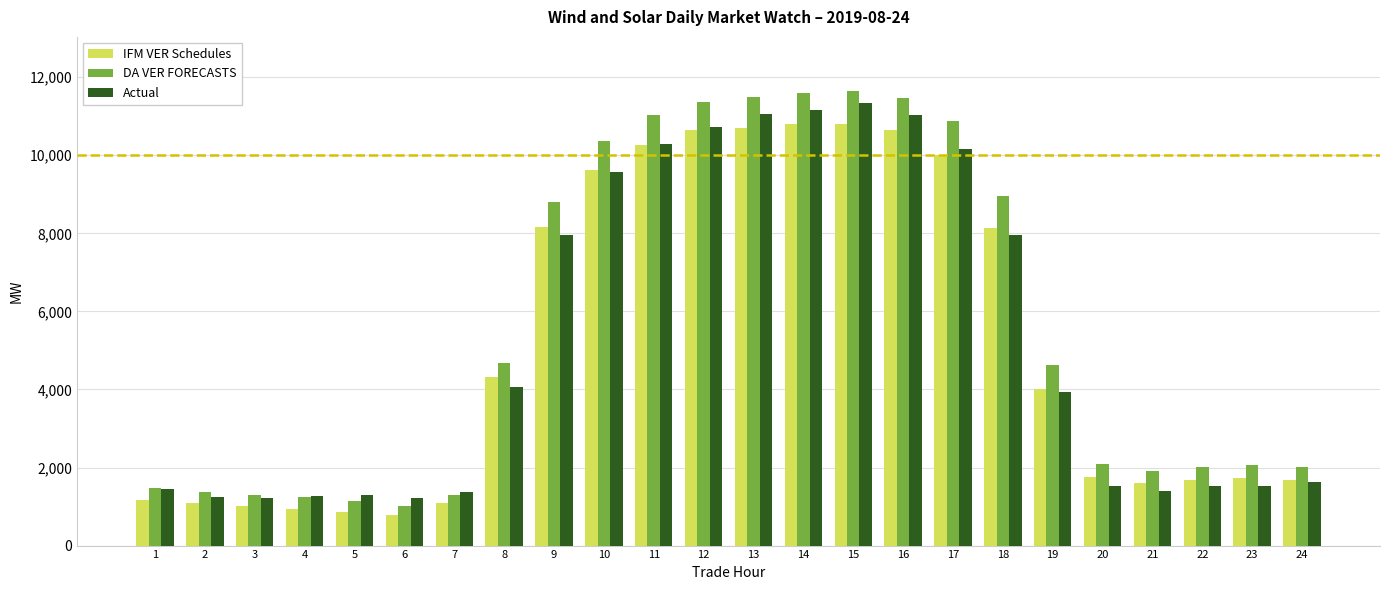

Which series has the largest total across all categories?

DA VER FORECASTS